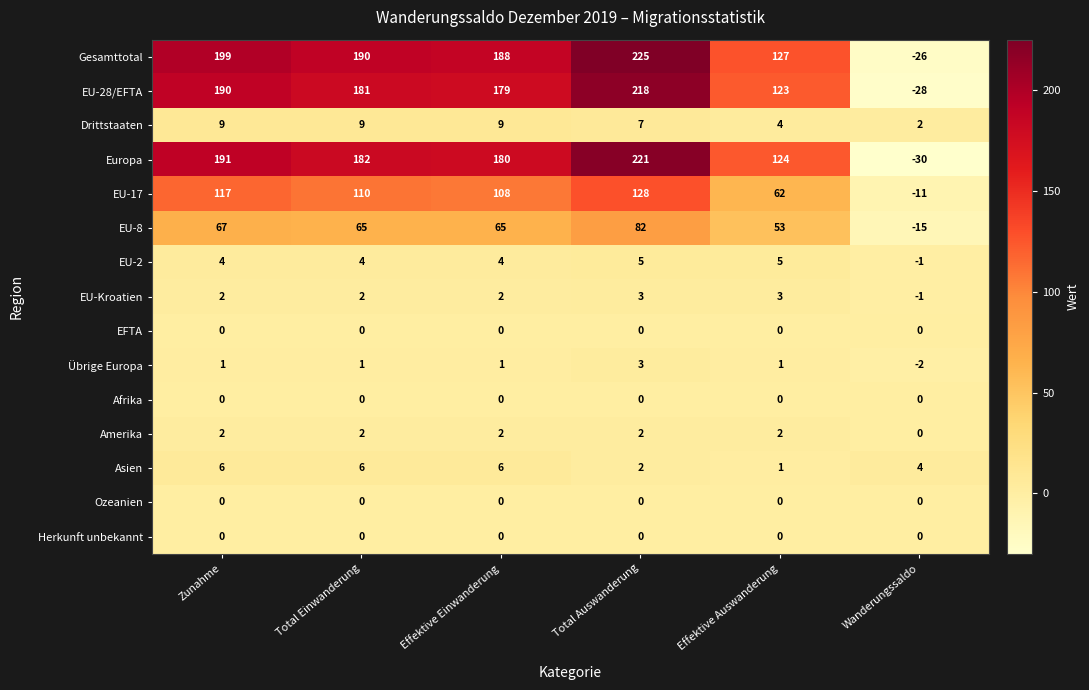

What is the difference between the highest and lowest values at Effektive Einwanderung?

188